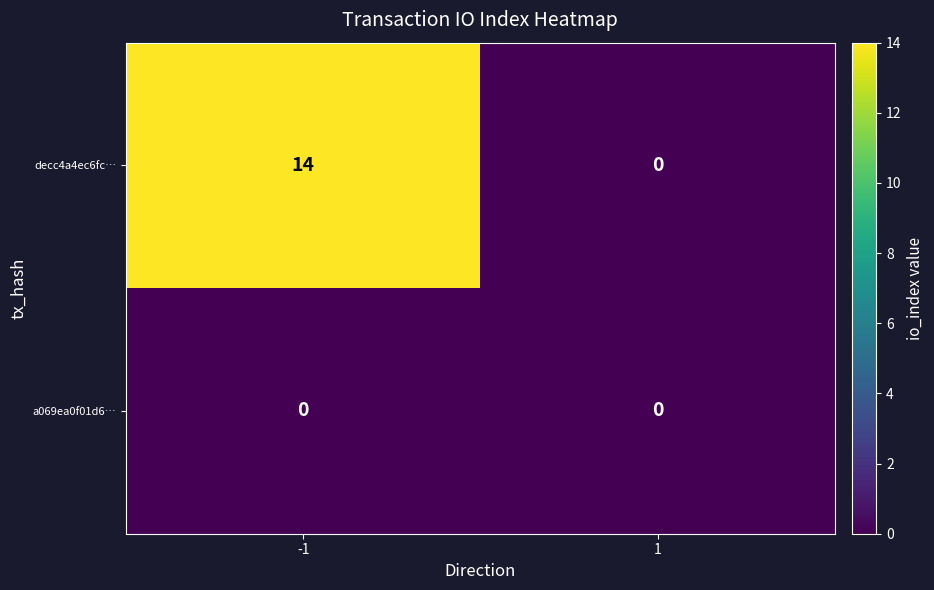

At how many categories does at least one series exceed 5?

1